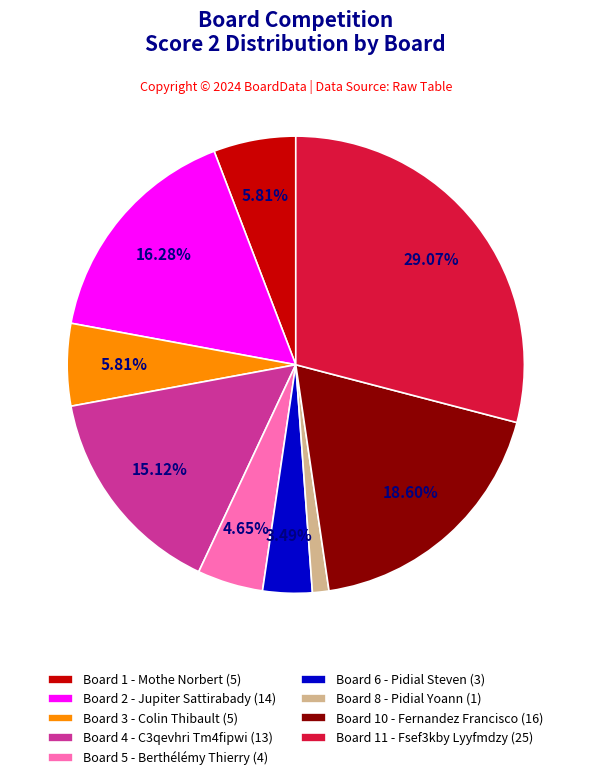

Which slice is the largest?

Board 11 - Fsef3kby Lyyfmdzy (25)